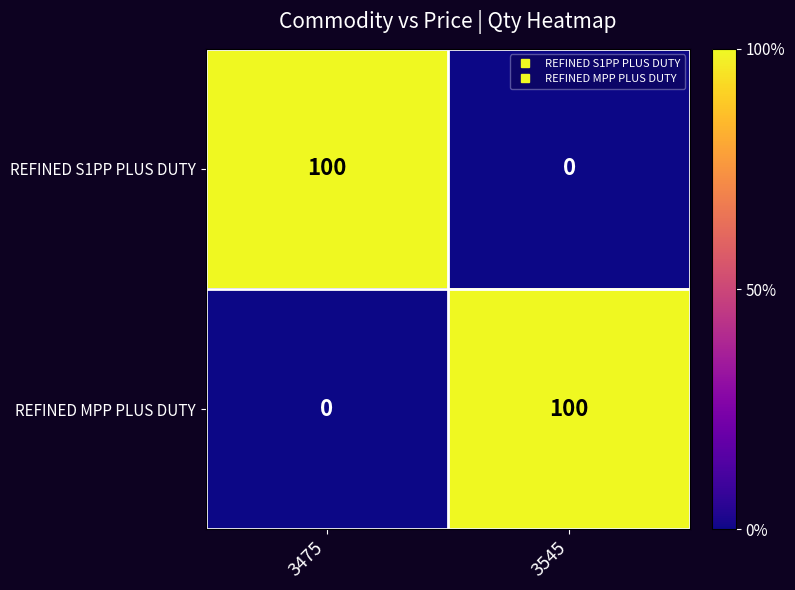

What is the highest value of the REFINED MPP PLUS DUTY series?

100